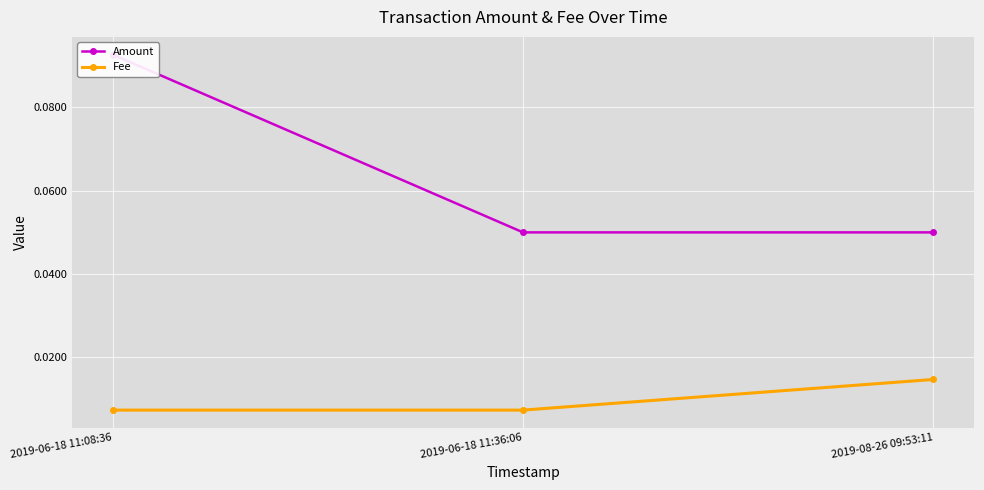

What is the value of the Amount point at the 2nd from the left?

0.1